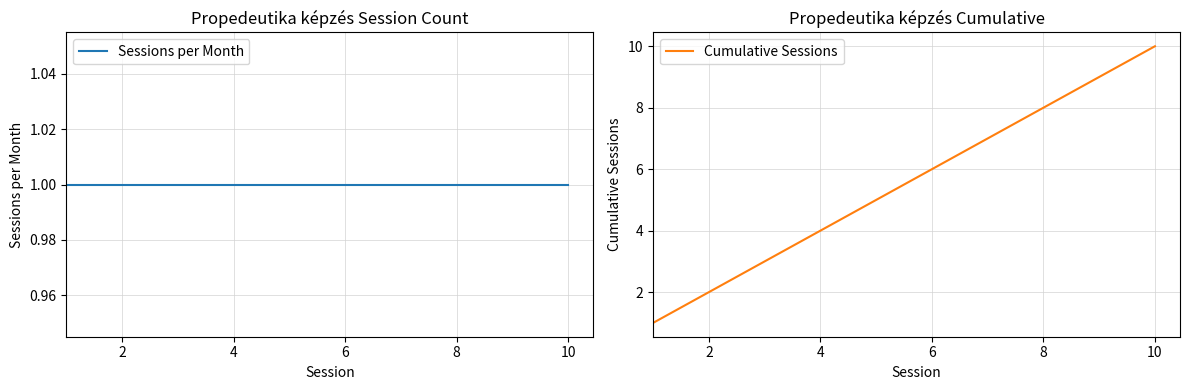

True or false: Sessions per Month and Cumulative Sessions cross at least once.

False